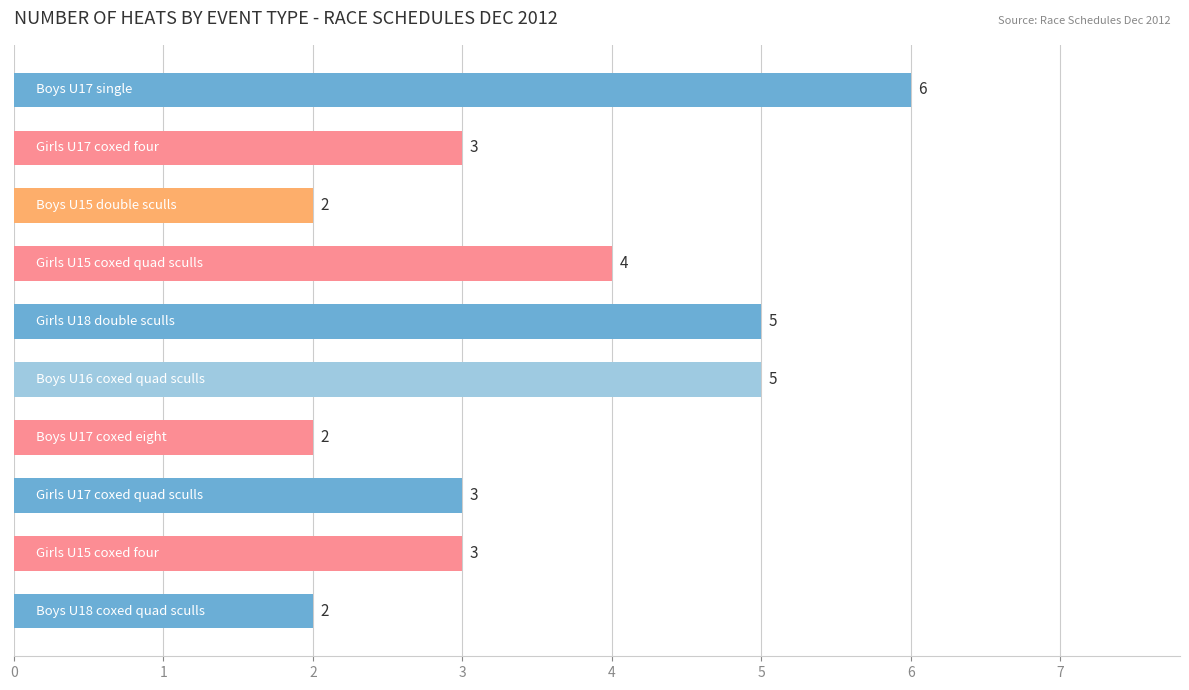

What is the difference between the maximum and second lowest values?

4